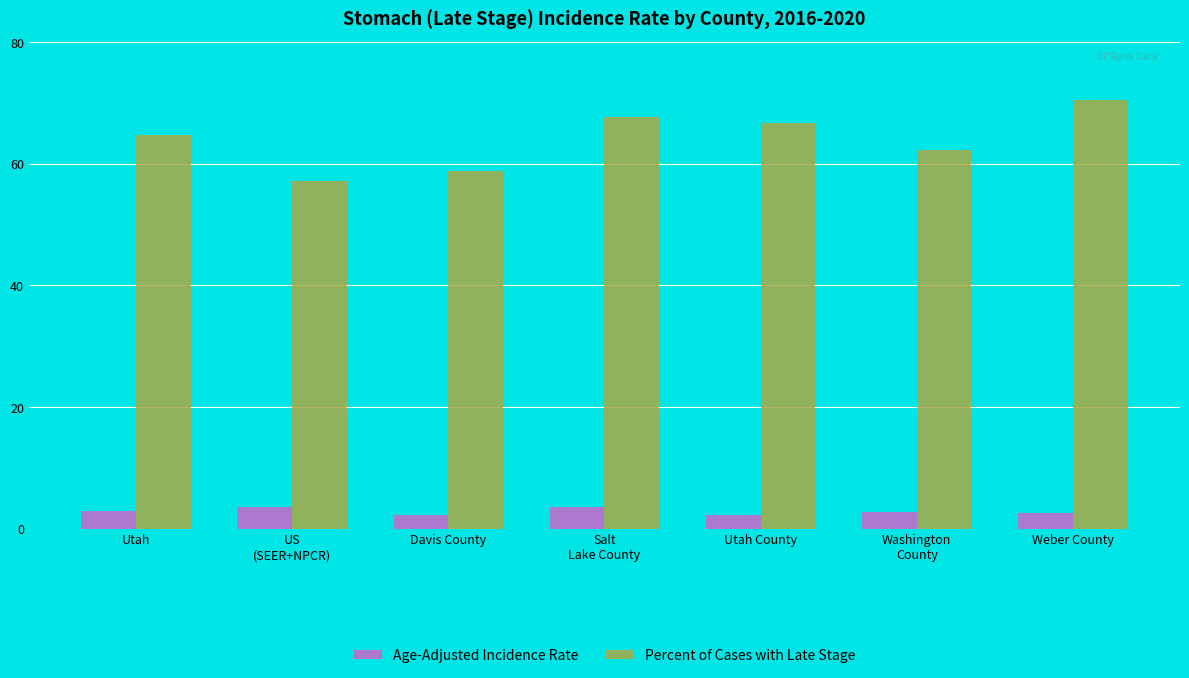

What is the difference between the maximum and minimum values in the Percent of Cases with Late Stage series?

13.4